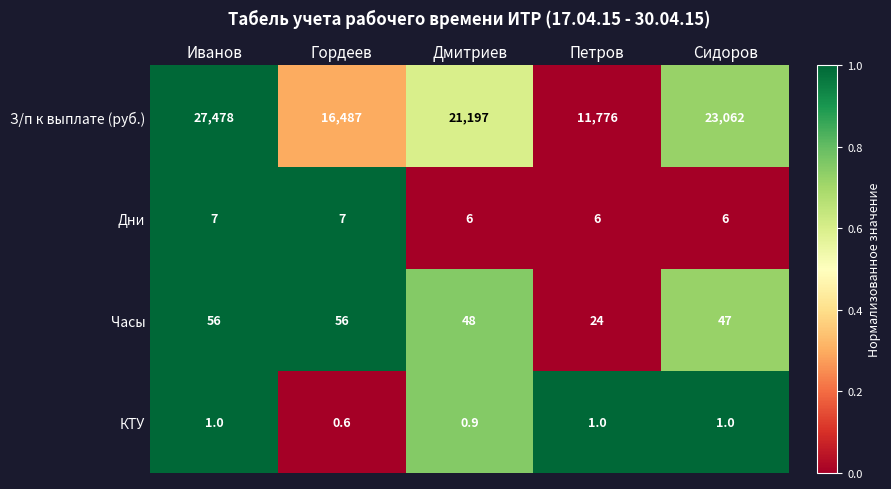

At which label does Часы reach its minimum?

Петров